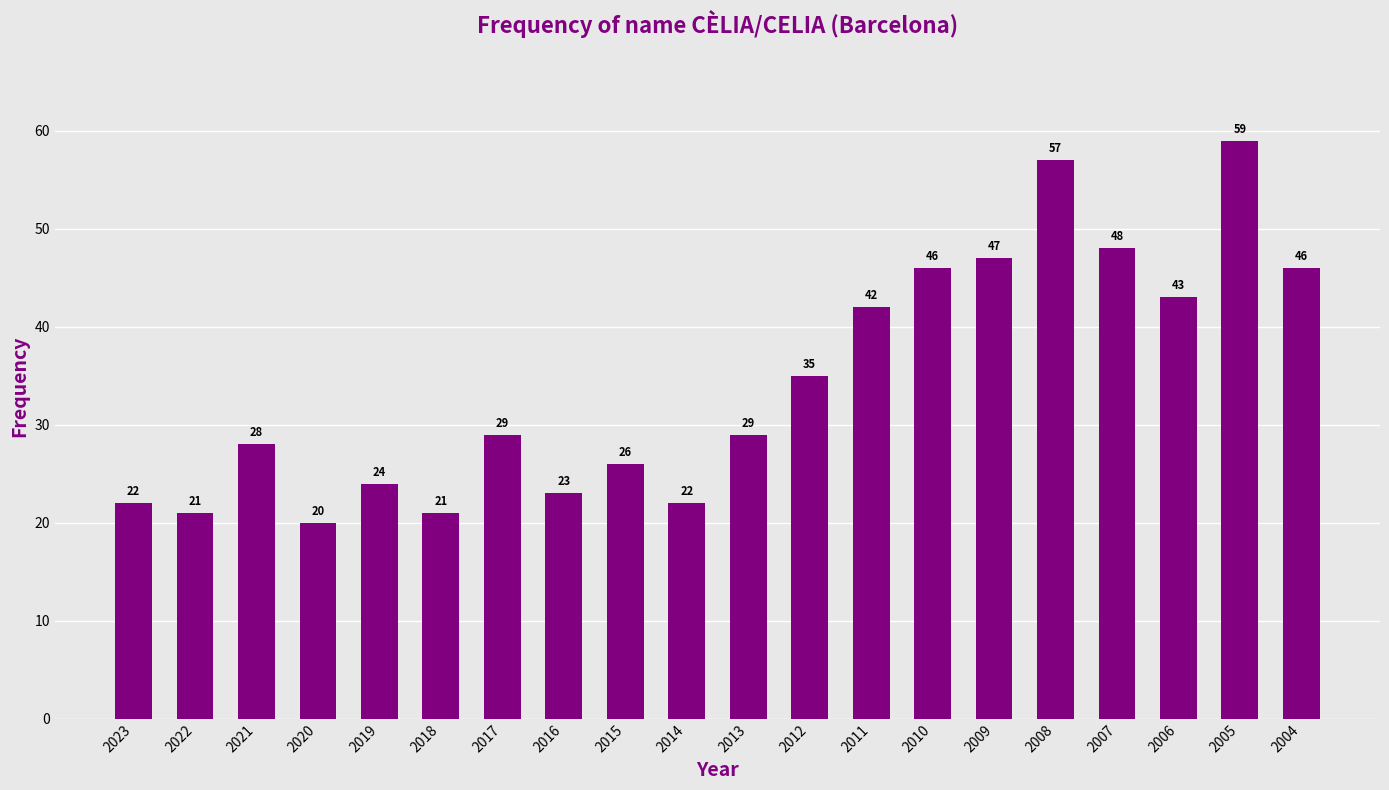

What is the value of the 19th bar from the left?

59